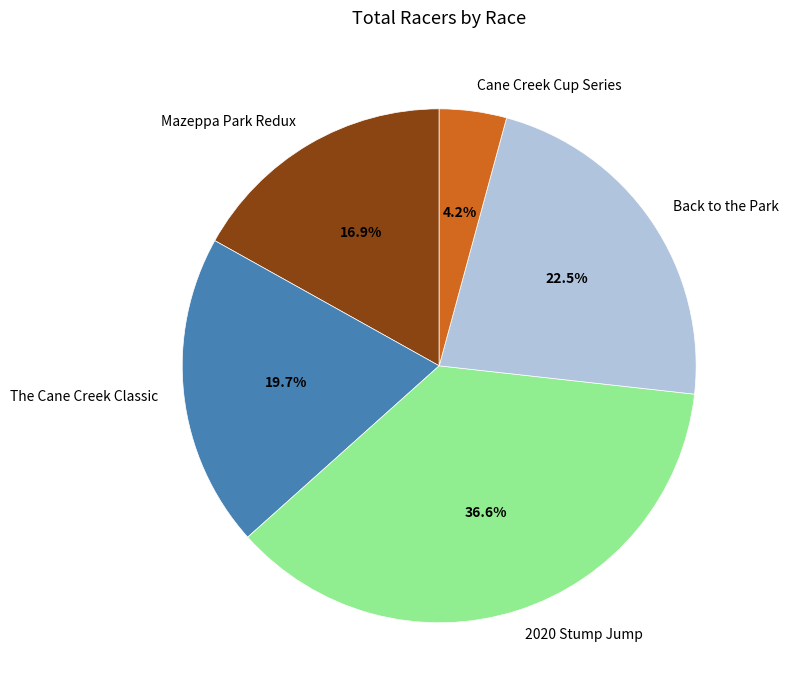

To the nearest percent, what is the combined percentage of Mazeppa Park Redux and Back to the Park?

39%